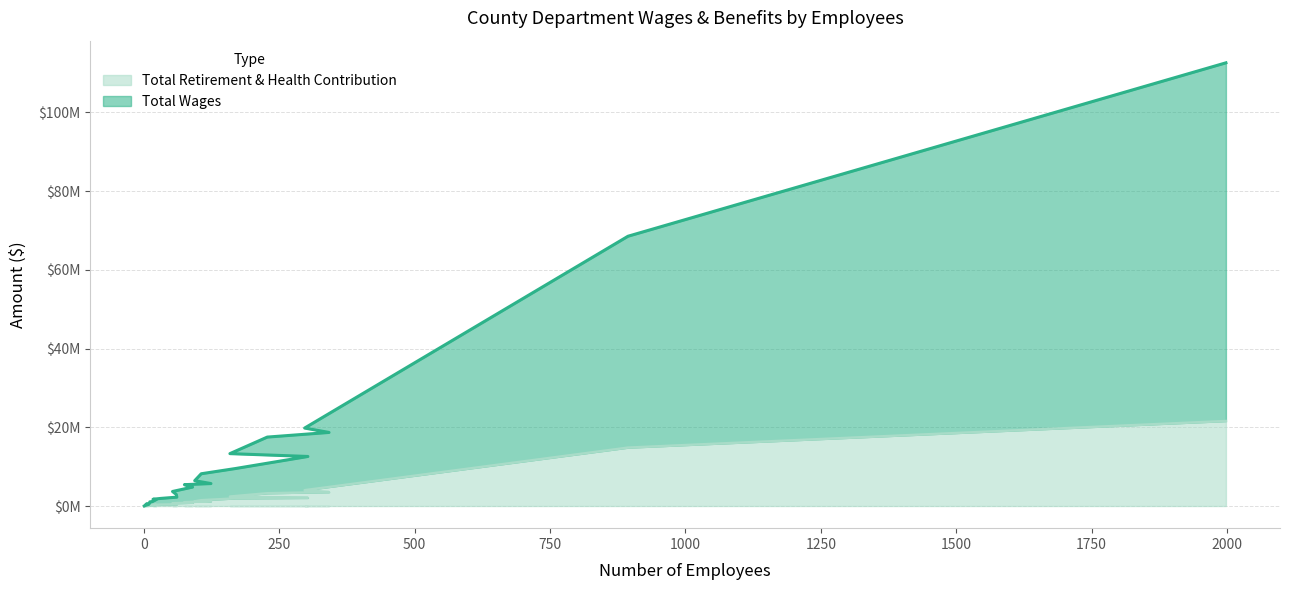

What value does the Total Retirement & Health Contribution series have at Child Support Services Dept., to the nearest 50?

1934350